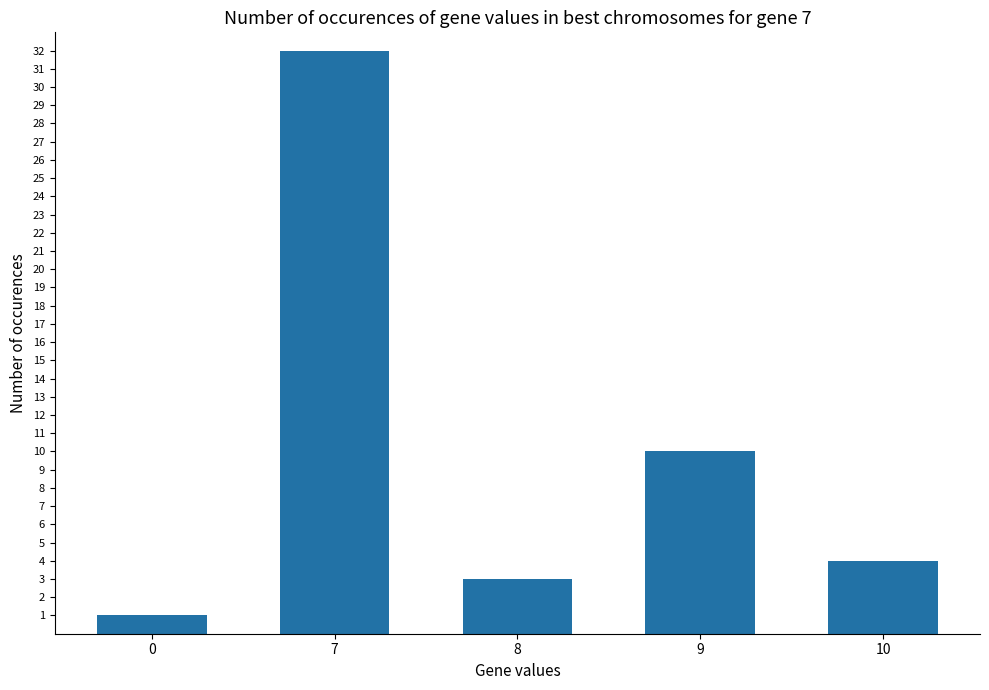

True or false: the data shows 3 at 8.

True